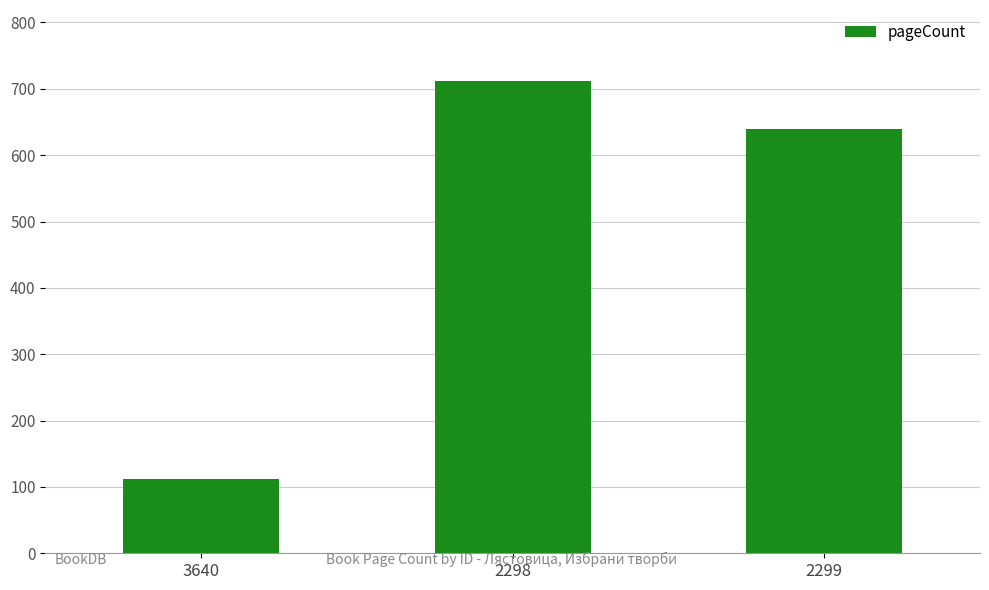

Reading left to right, transcribe all the data shown in this chart.

3640=112	2298=712	2299=640